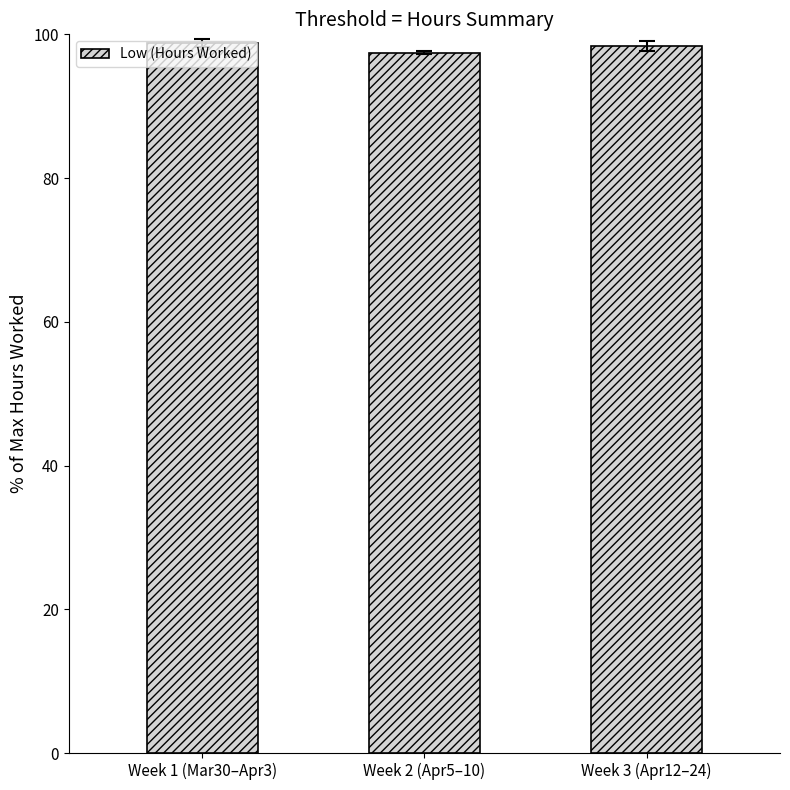

What is the change in value from Week 1 (Mar30–Apr3) to Week 3 (Apr12–24)?

-0.3